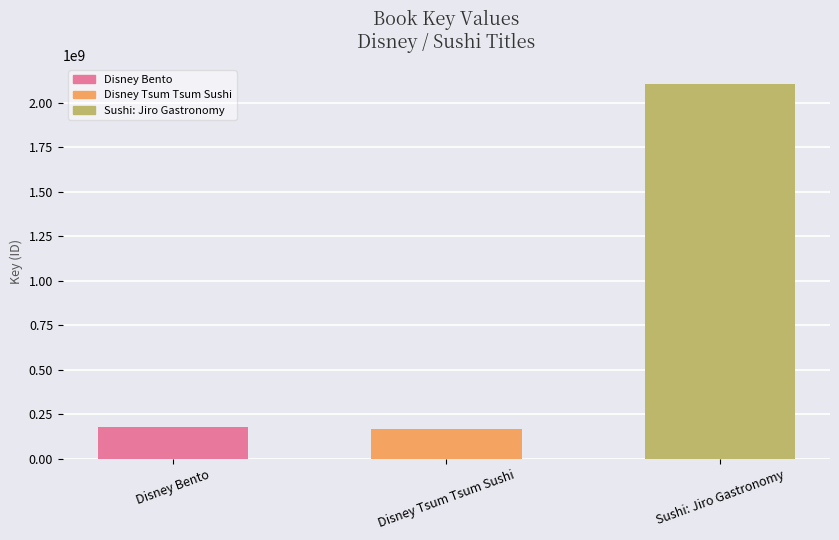

Approximately how many times larger is the value at Disney Bento compared to Sushi: Jiro Gastronomy?

0.1